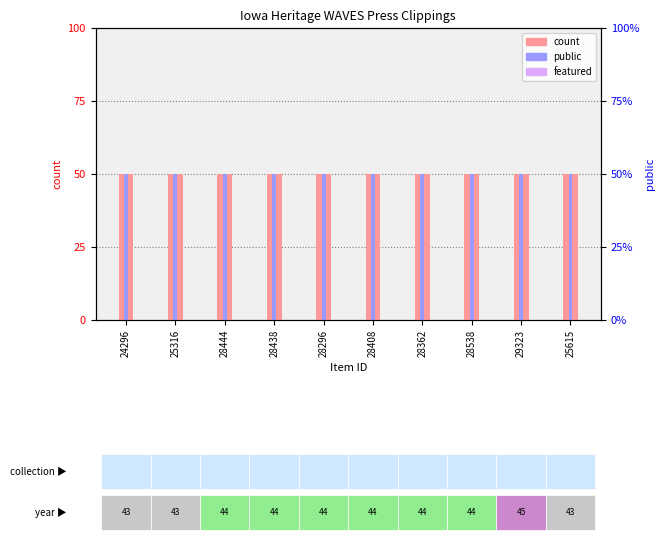

Between 28362 and 29323, which series saw the biggest shift?

count